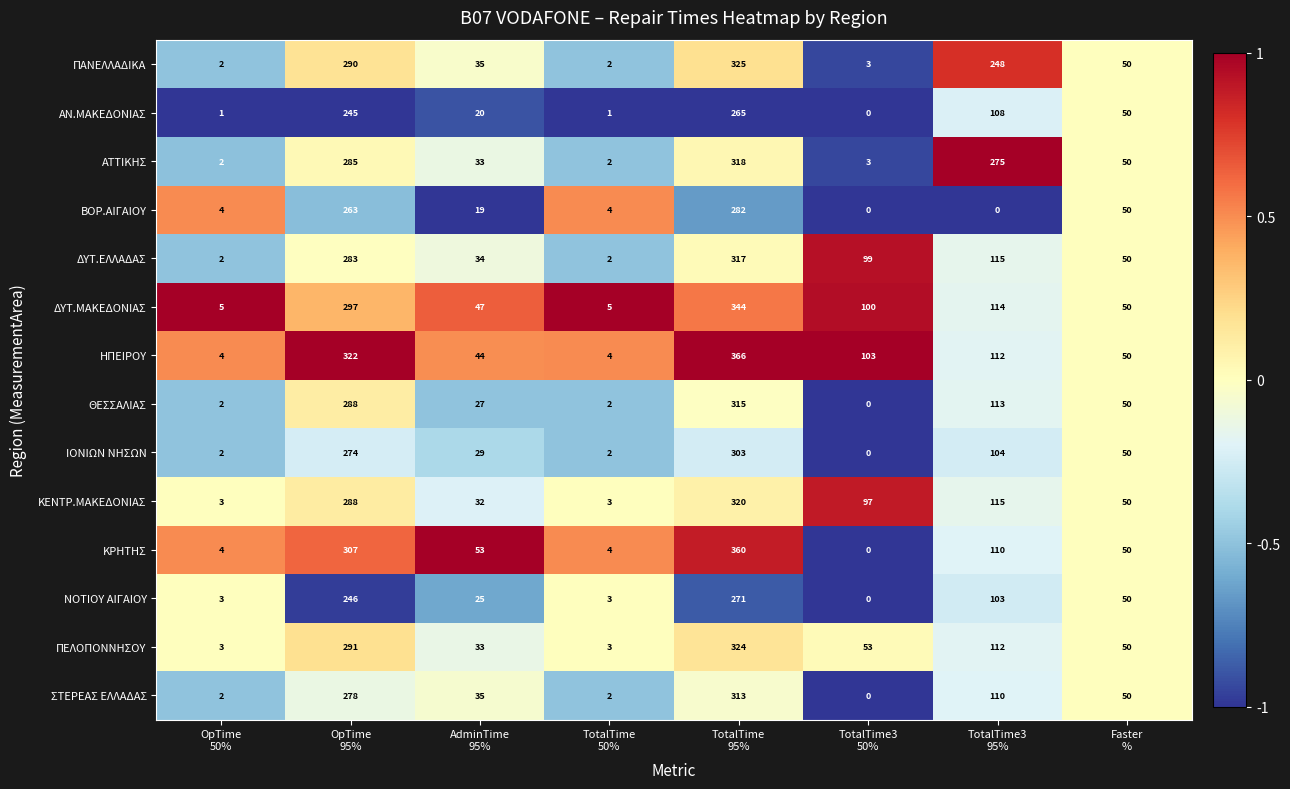

What is the sum of all ΑΤΤΙΚΗΣ values?

968